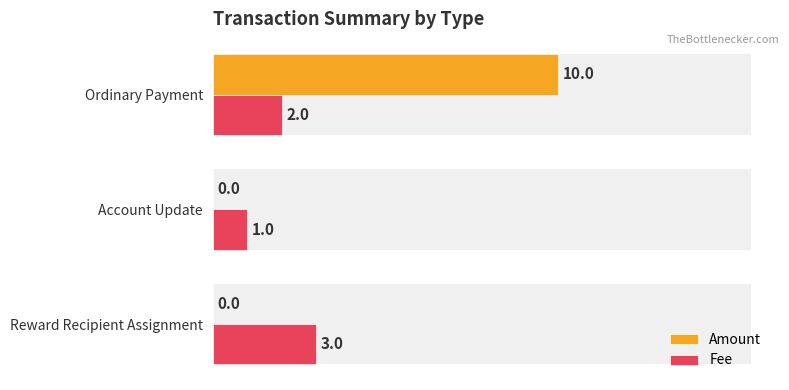

At how many categories does at least one series exceed 7?

1